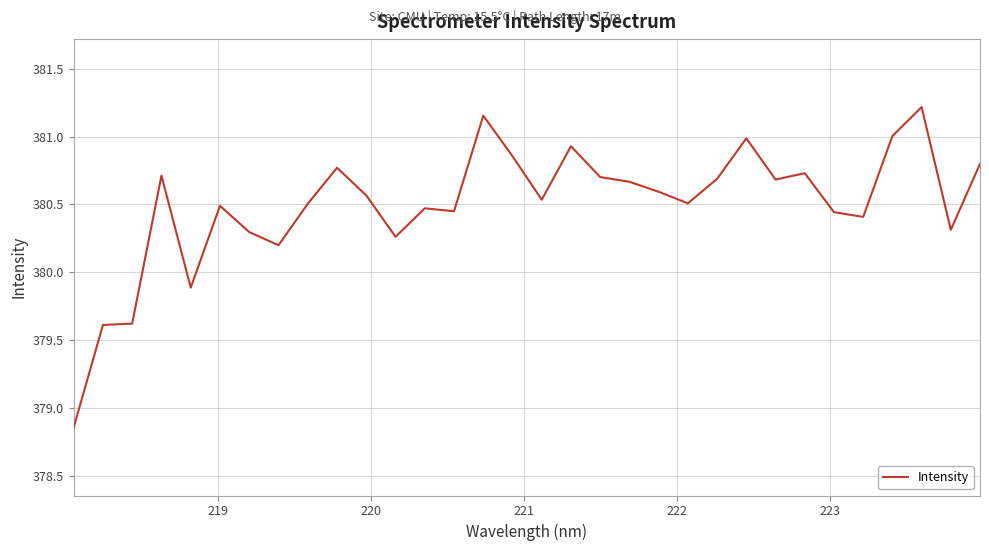

What is the difference between the maximum and minimum values?

2.4